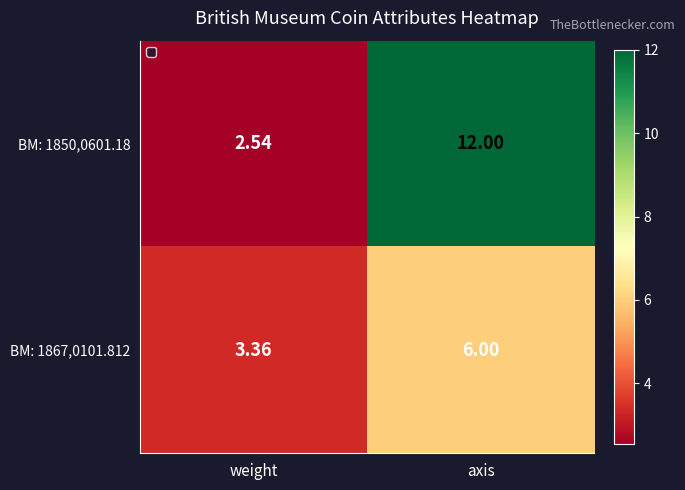

Which category has the lowest value in the BM: 1867,0101.812 series?

weight